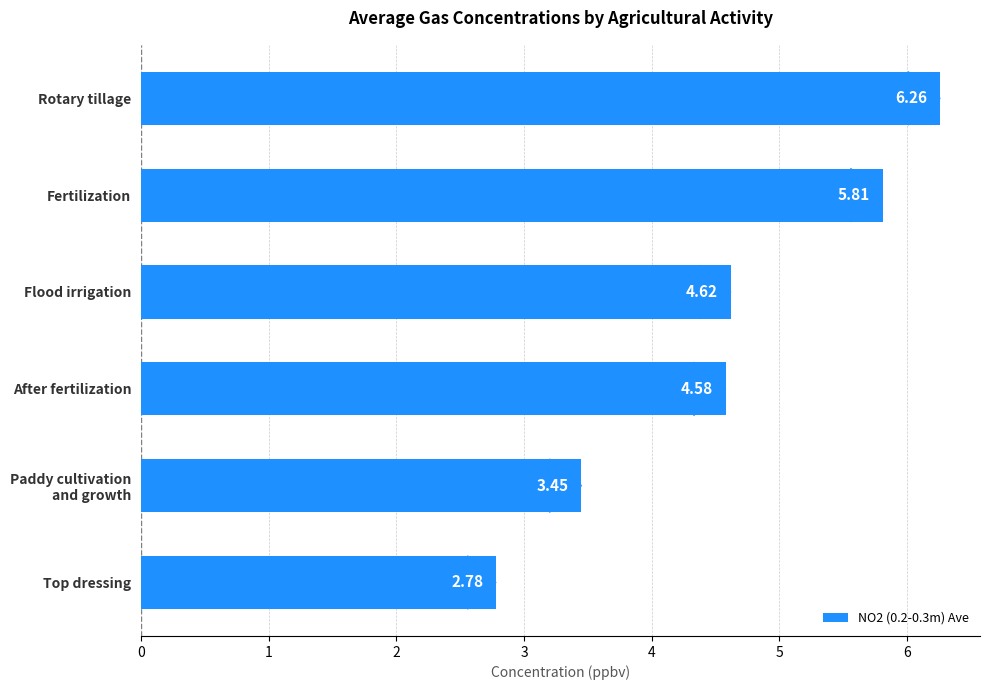

Which label corresponds to the smallest value in the chart?

Top dressing